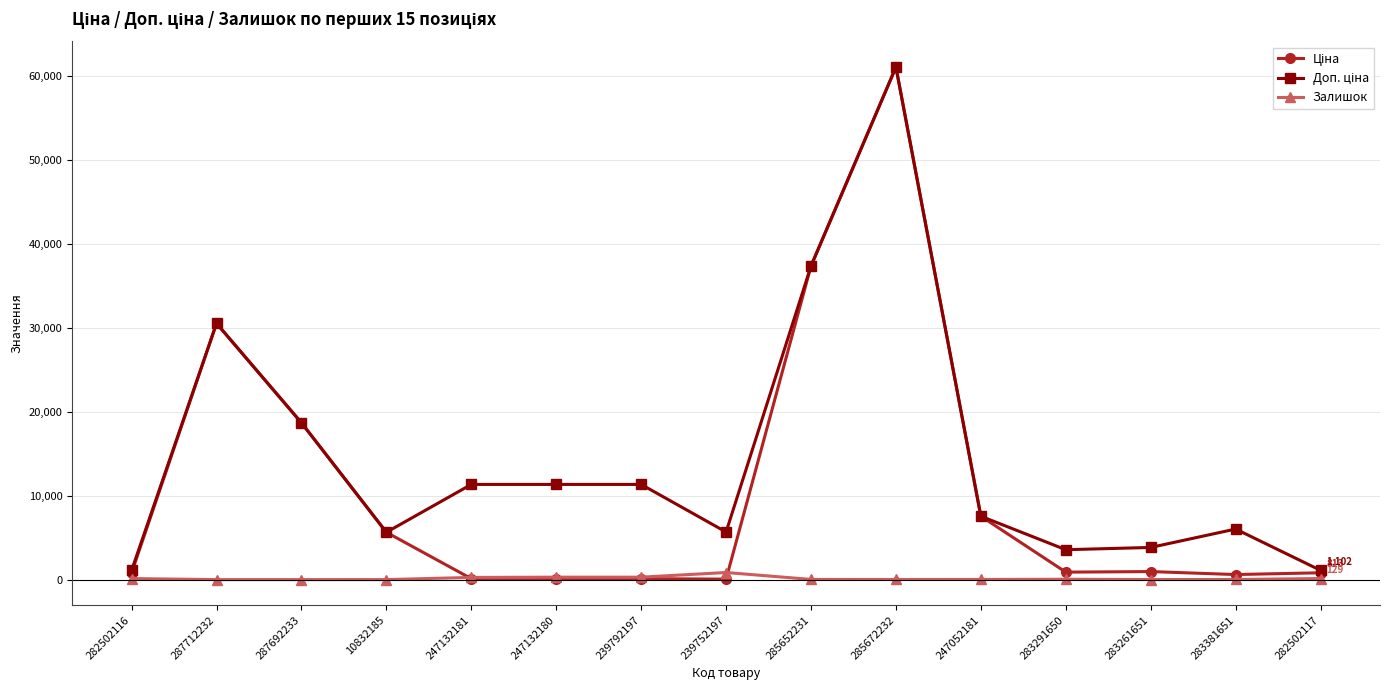

At which category is the sum across all series the highest?

285672232